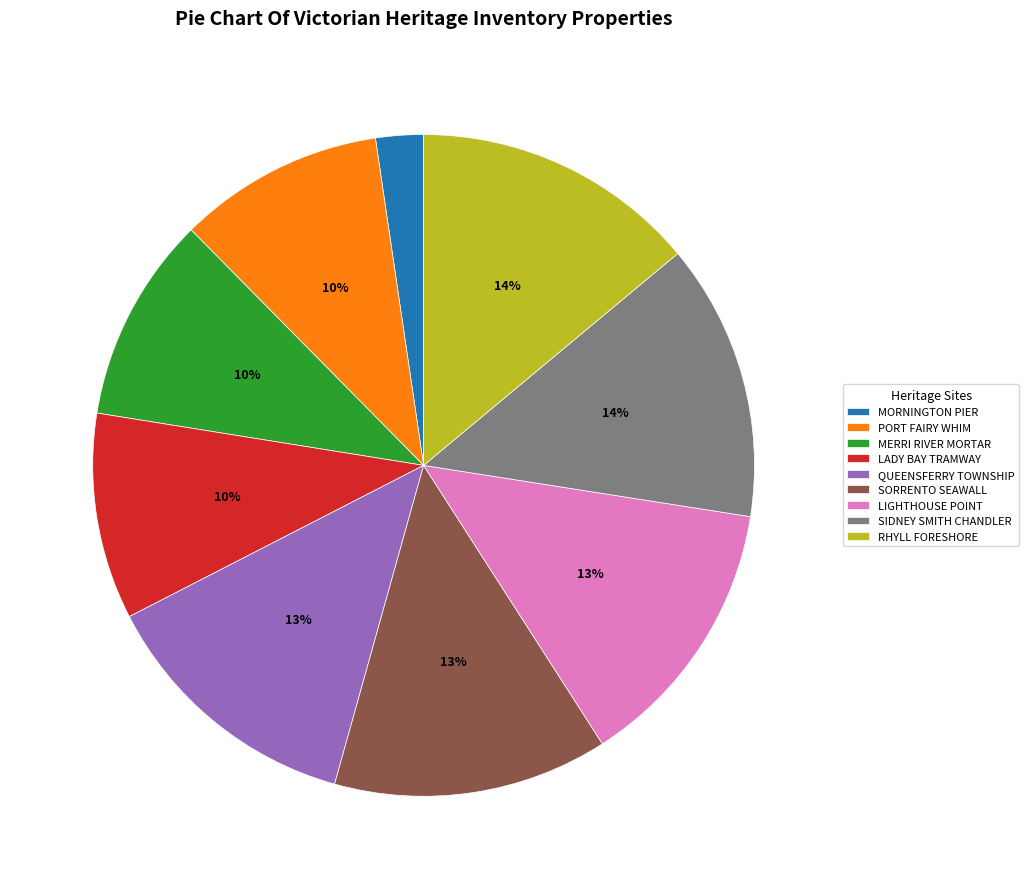

Which category has the smallest portion of the pie?

MORNINGTON PIER